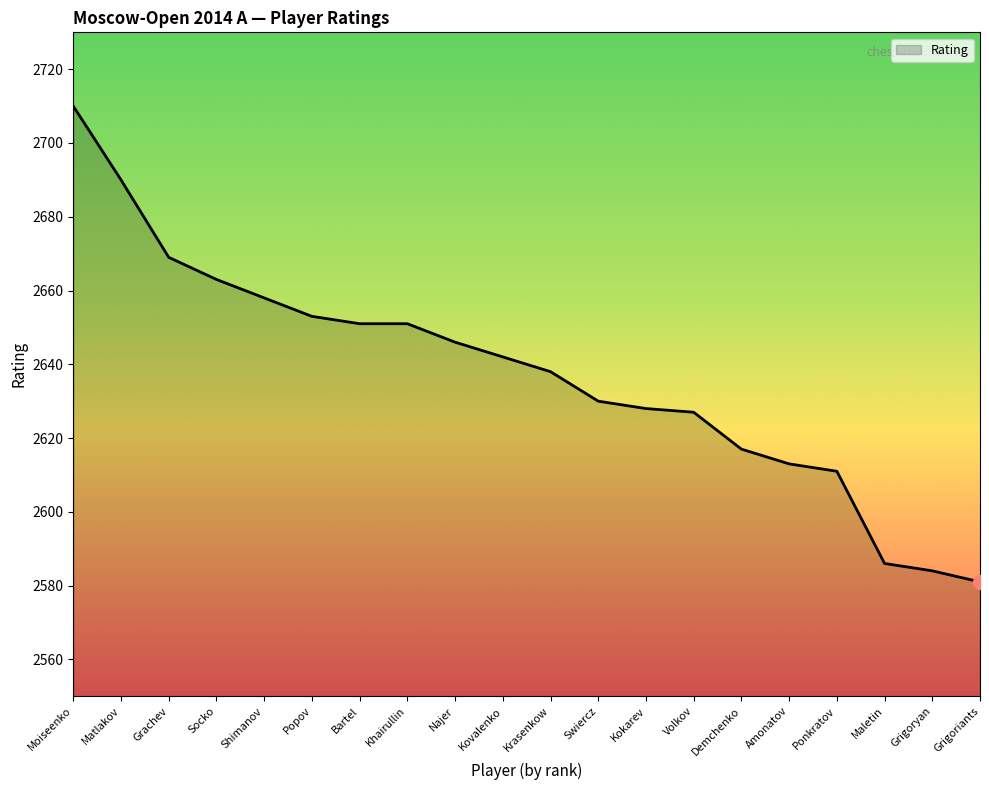

Does the chart have visible grid lines?

No